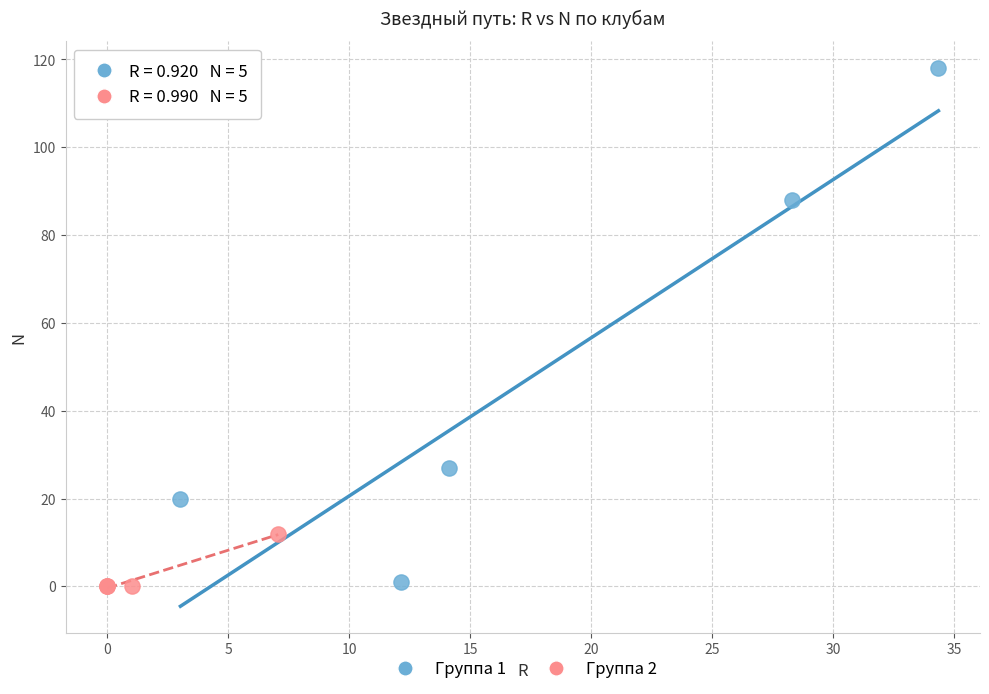

Which series reaches the maximum Y coordinate?

Группа 1